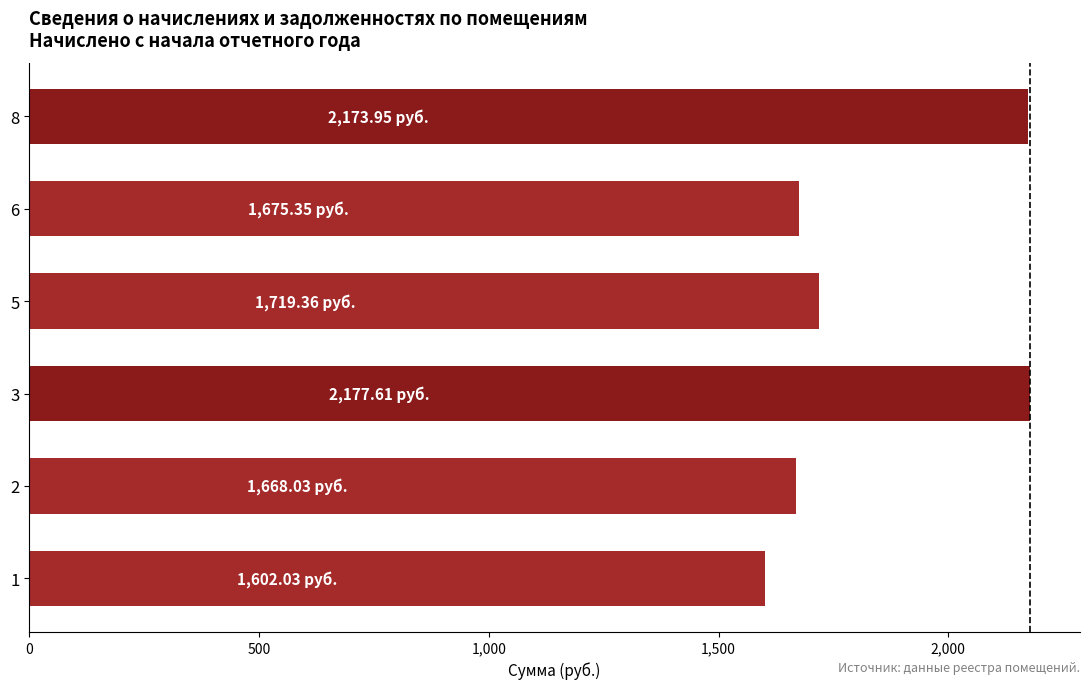

What is the difference between the values at 6 and 8?

498.6